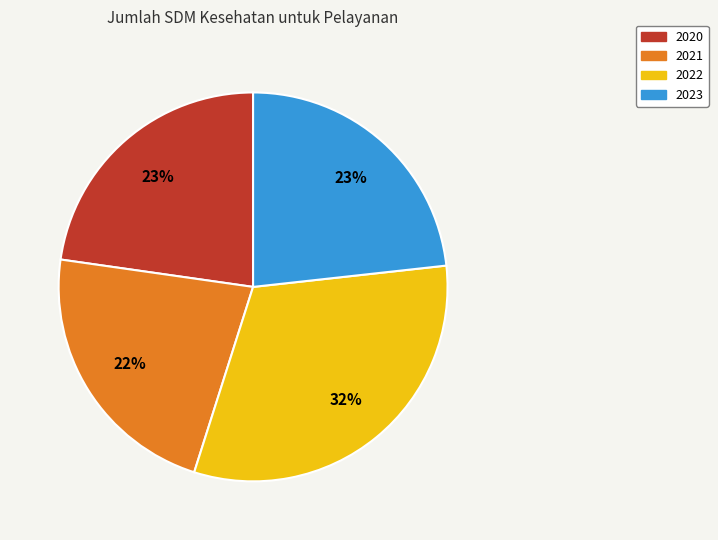

Is it true that 2020 is 8% of the pie?

False